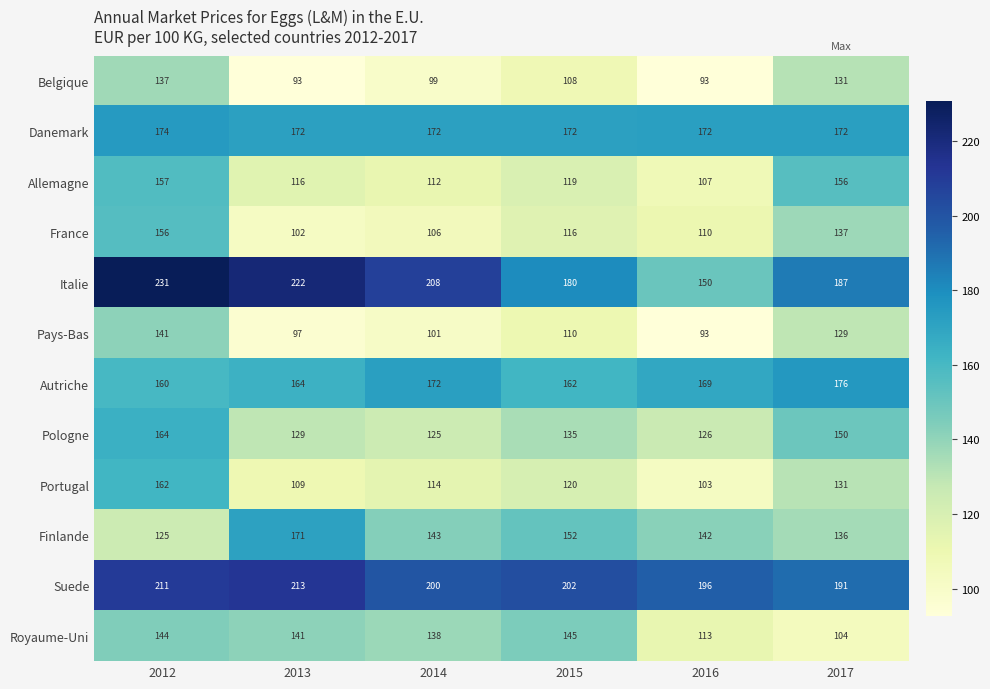

At which category is the sum across all series the highest?

2012